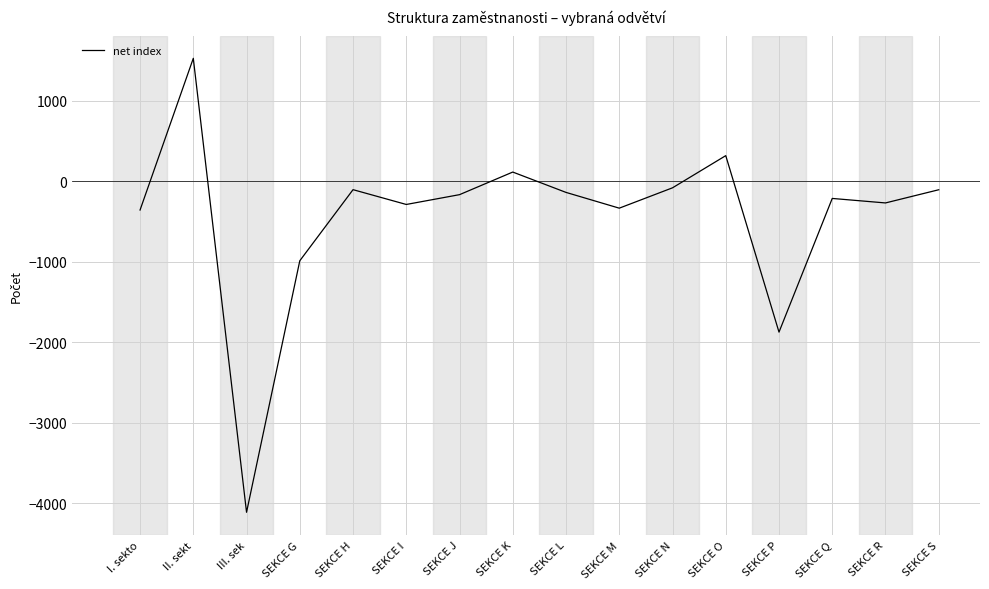

Between I. sekto and SEKCE L, which is larger?

SEKCE L